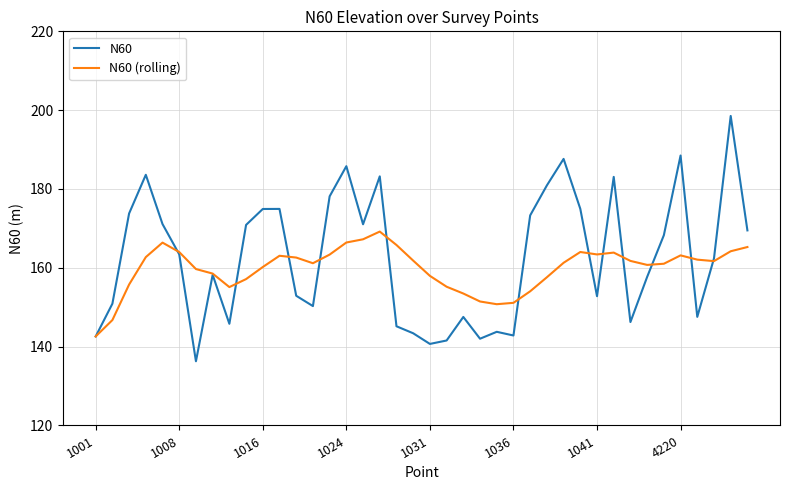

How many lines are shown in the chart?

2